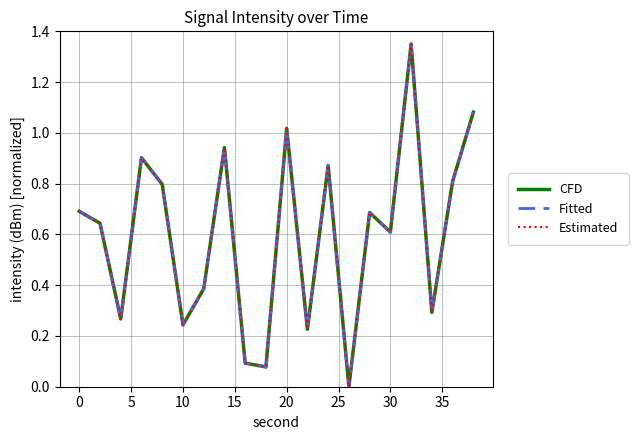

True or false: Fitted and CFD cross at least once.

False